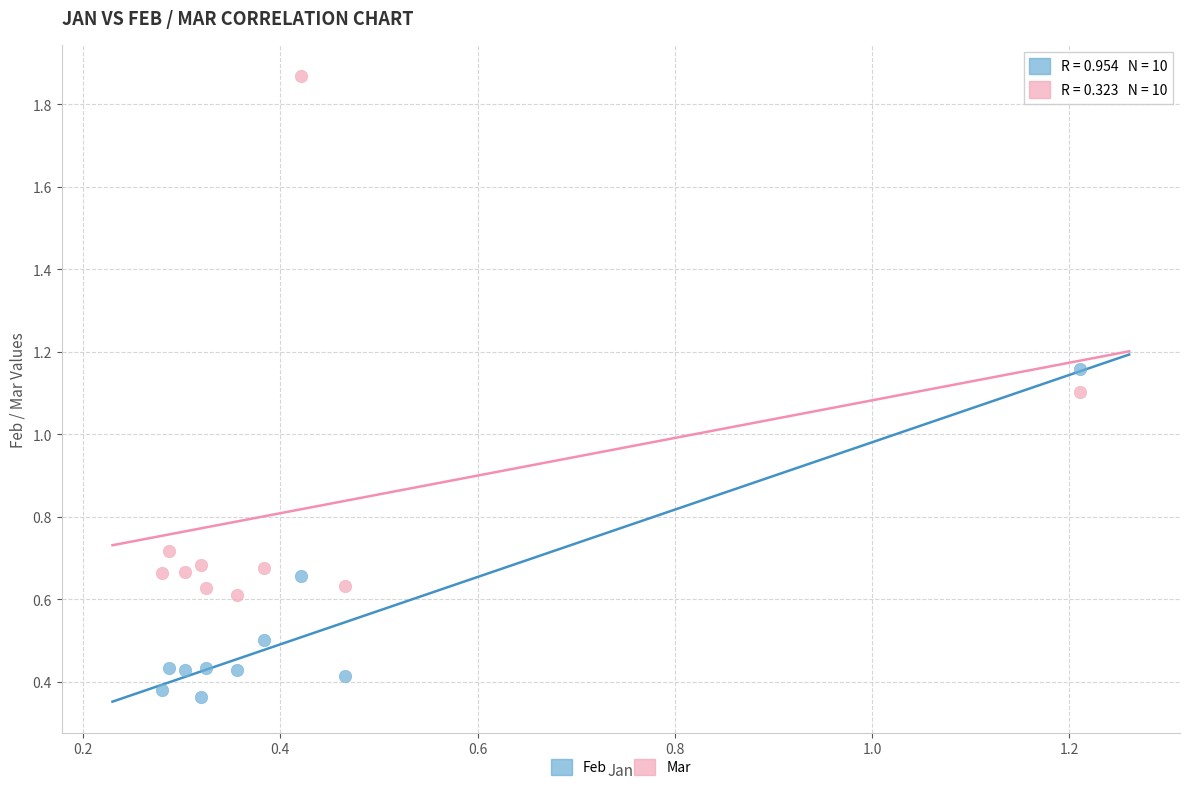

What is the X range (max minus min) for the scatter plot?

0.9